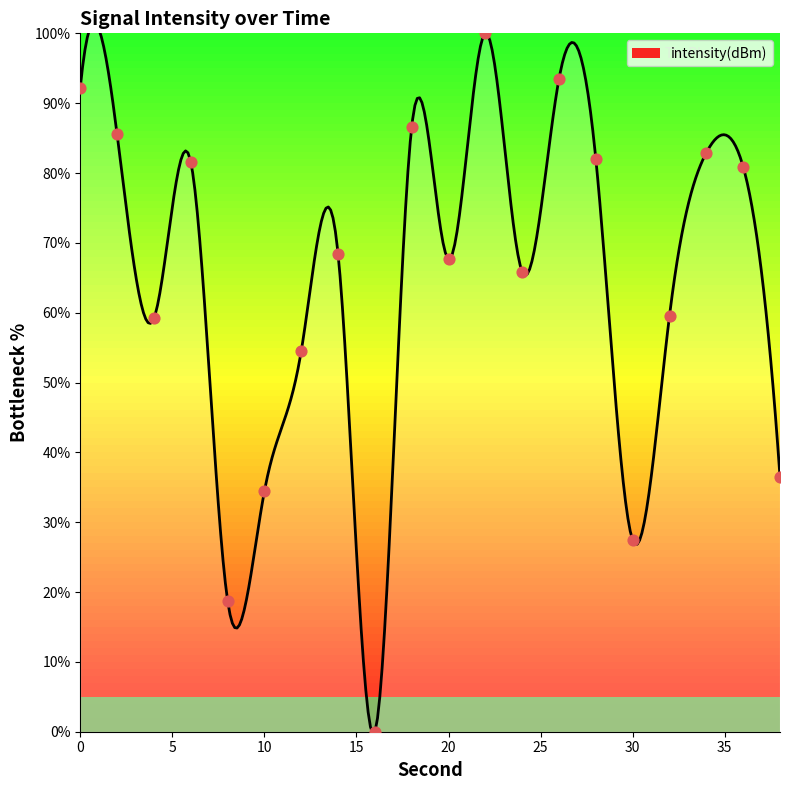

What is the change in value from 4 to 18?

+27.4